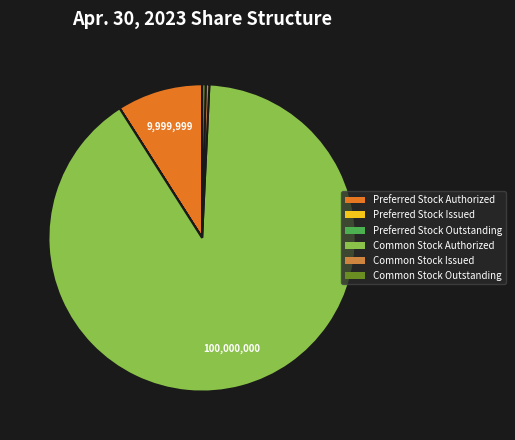

The Preferred Stock Authorized slice represents 15% of the pie. True or false?

False